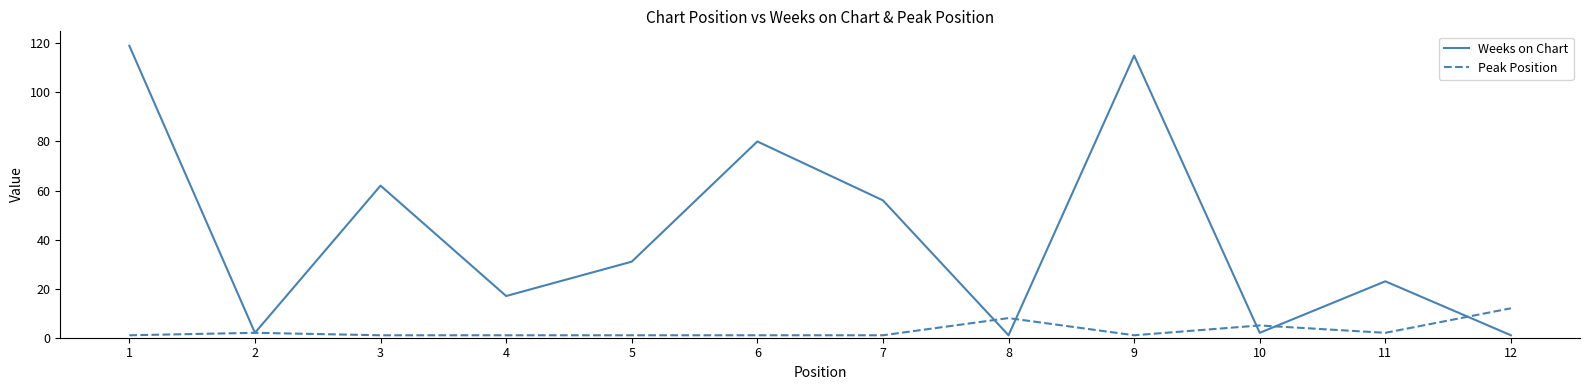

Which series changed the most between 5 and 11?

Weeks on Chart